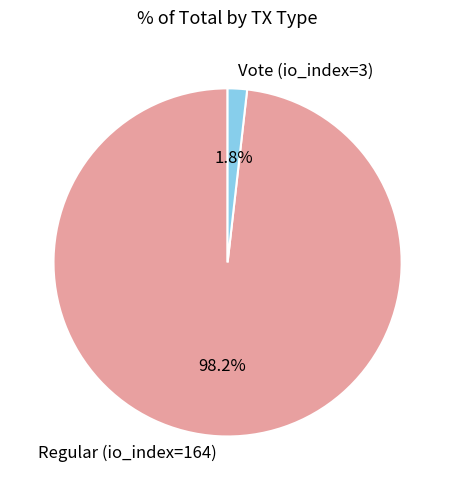

What percentage is the Vote (io_index=3) slice, to the nearest percent?

2%